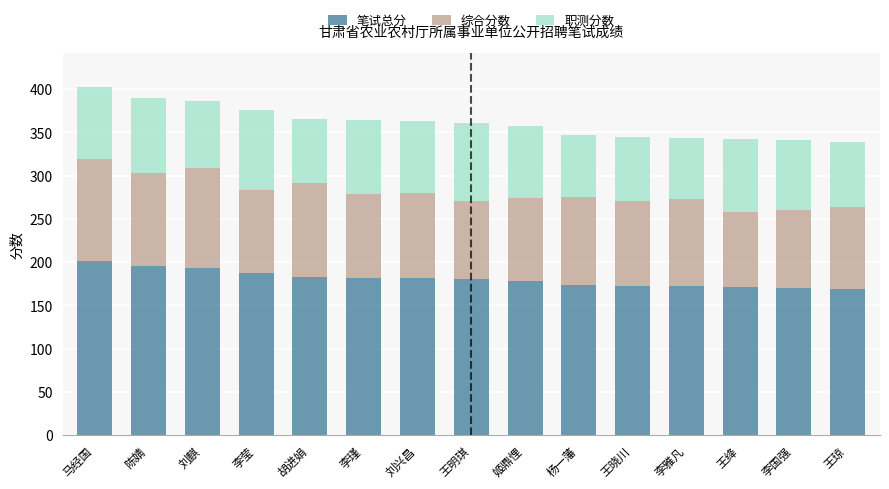

At which category is the sum across all series the highest?

马经国